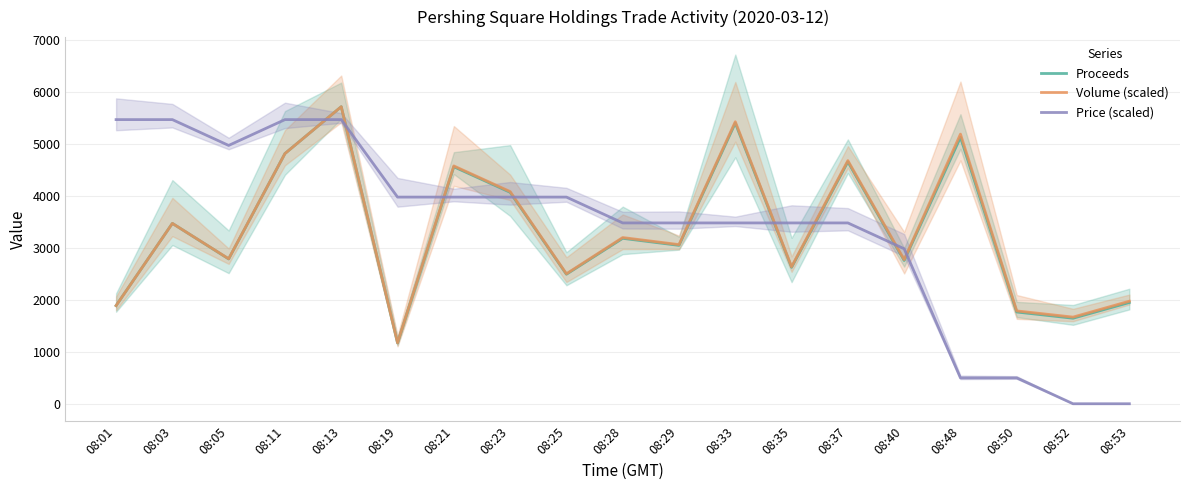

True or false: Price (scaled) has more than 0 points higher than both neighbors.

False